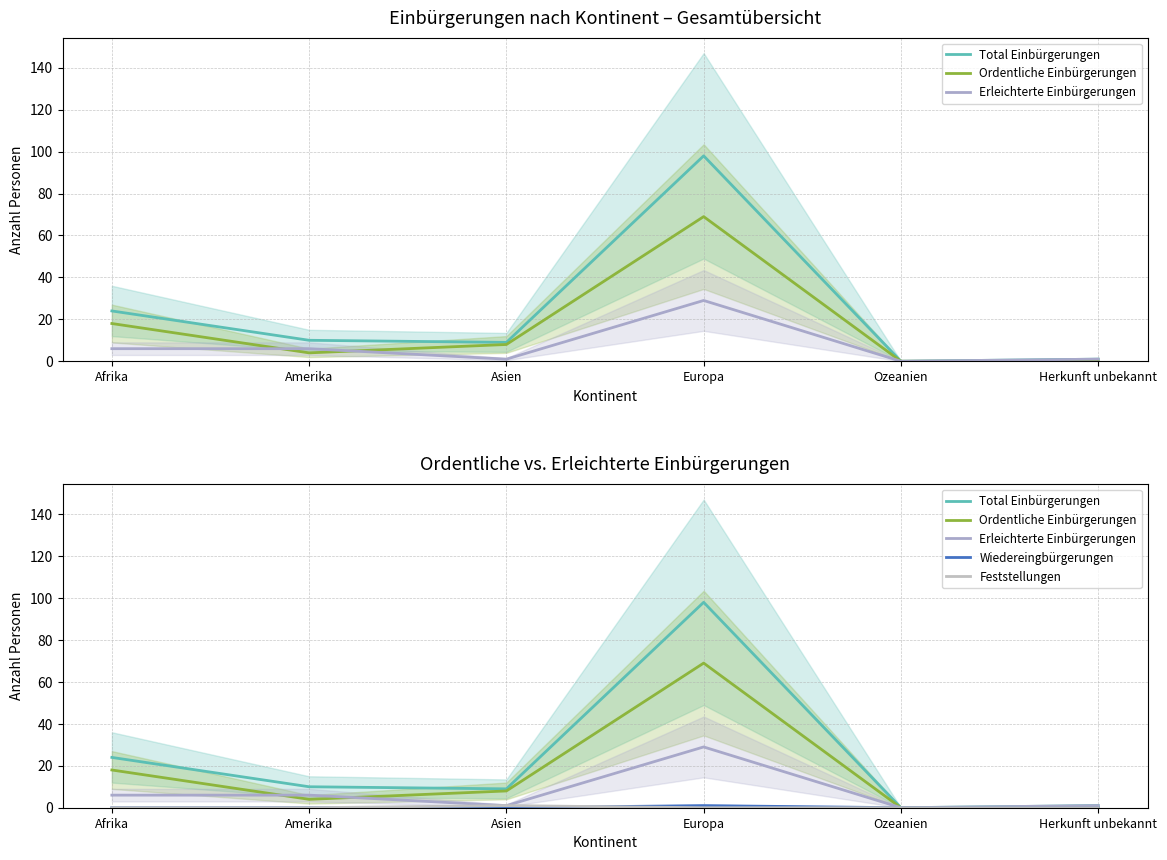

Where is the first local maximum for Ordentliche Einbürgerungen?

Europa